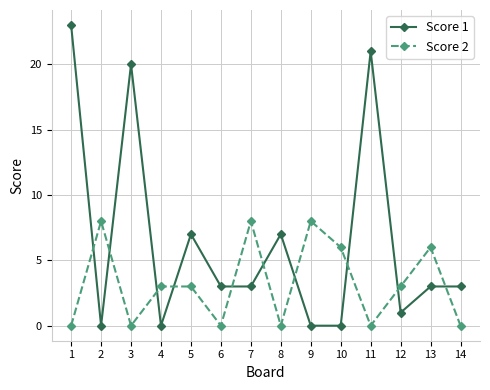

How many lines are shown in the chart?

2